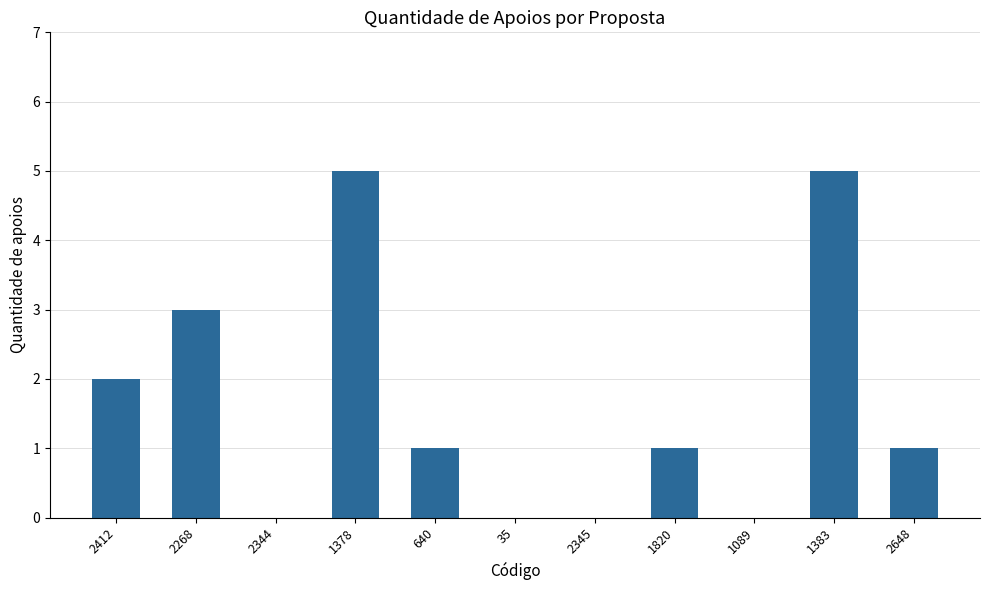

Reading right to left, extract all data points from this chart.

2648=1	1383=5	1089=0	1820=1	2345=0	35=0	640=1	1378=5	2344=0	2268=3	2412=2